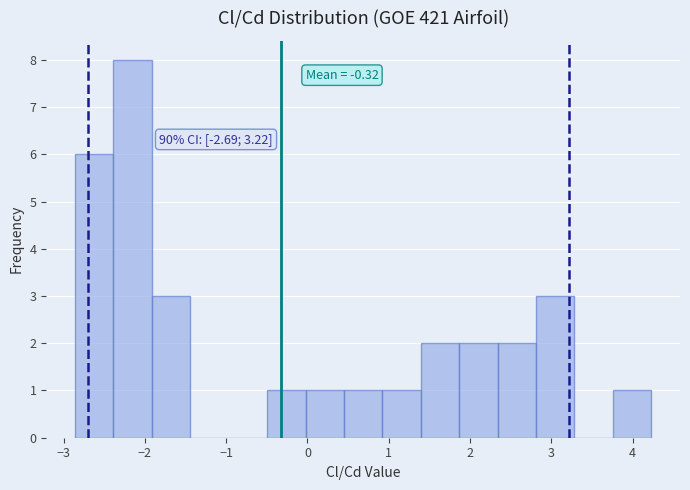

Which range on the x-axis has the tallest bar?

-2.4 to -1.9